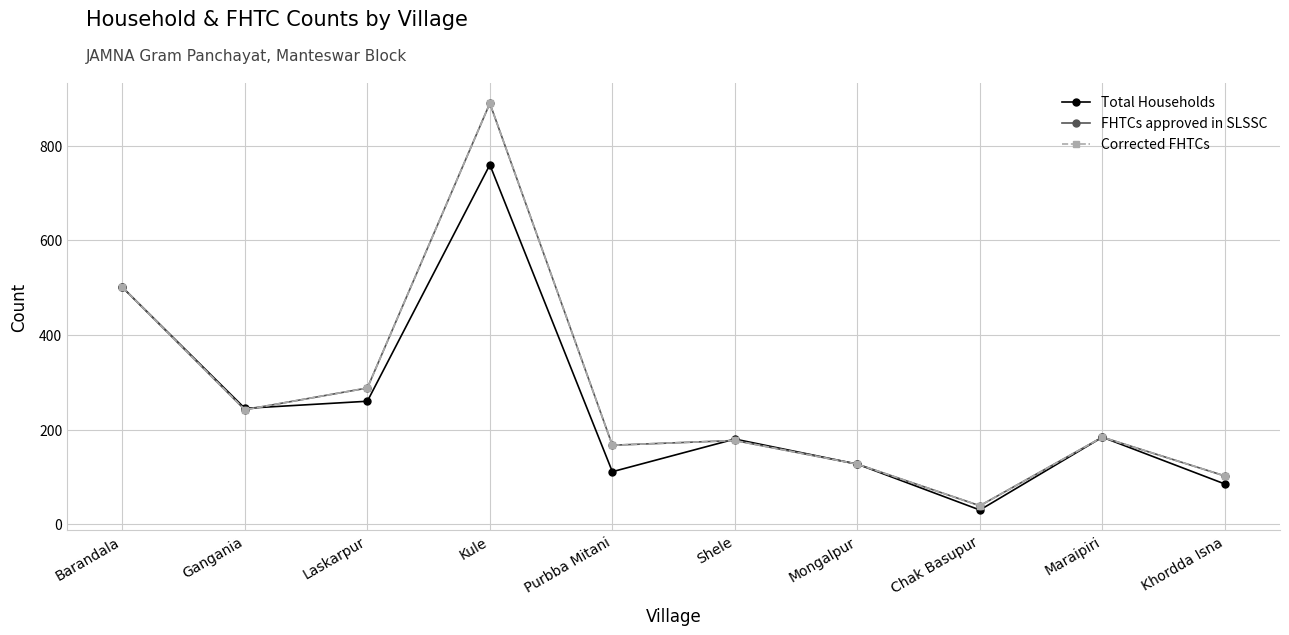

The value of Corrected FHTCs at Laskarpur is 90. True or false?

False